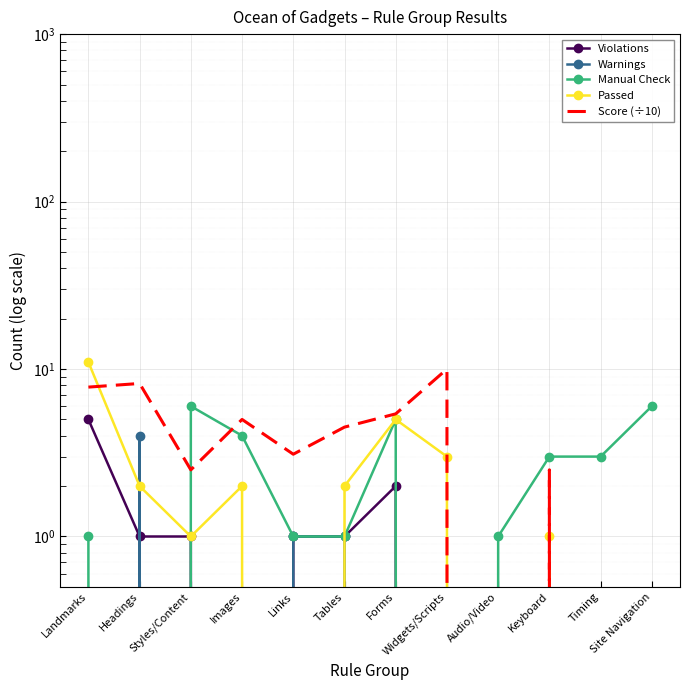

Between Audio/Video and Forms, which is larger?

Forms